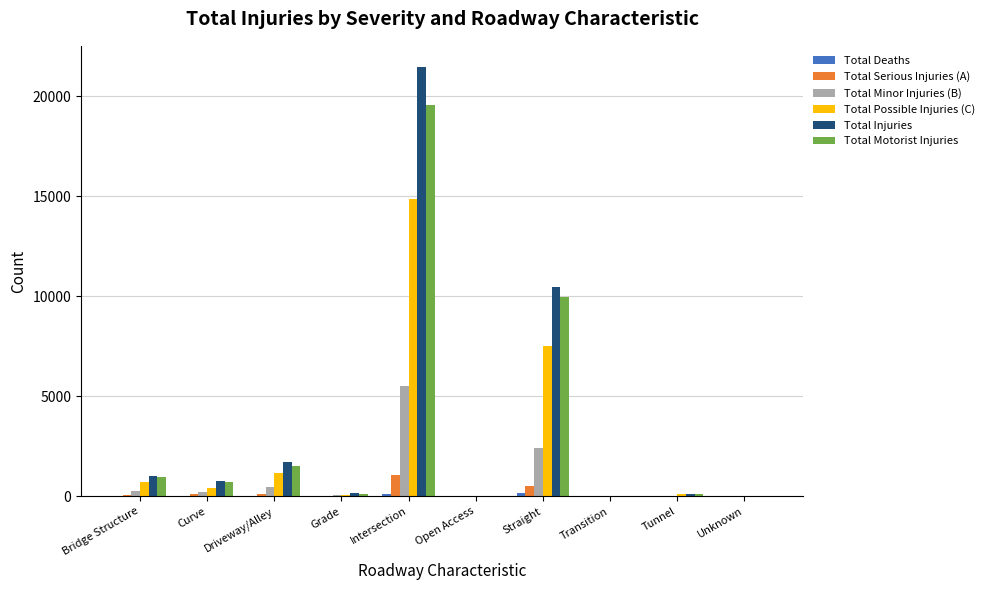

True or false: Total Injuries has a value of 1698 at Driveway/Alley.

True